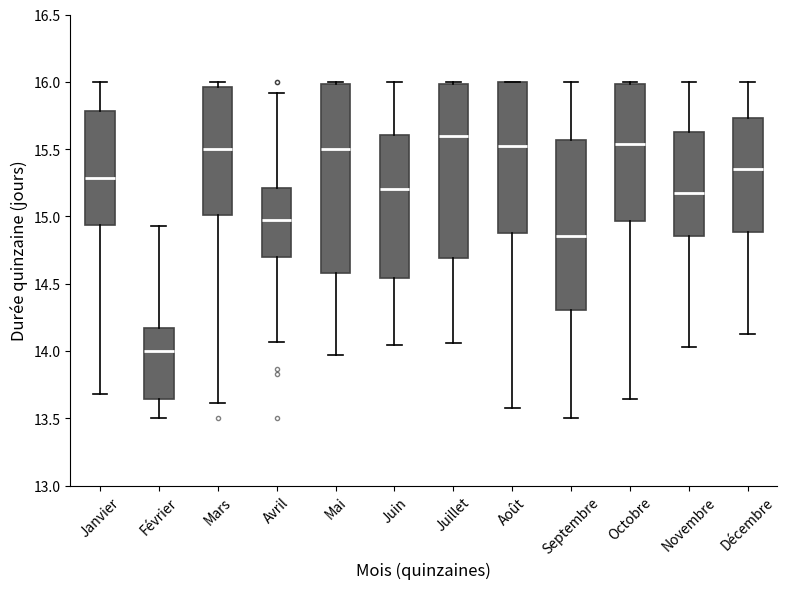

Where does the lower whisker of the box for Janvier end on the y-axis? The values are not printed on the chart, so give them approximately, as read against the axis.

13.70